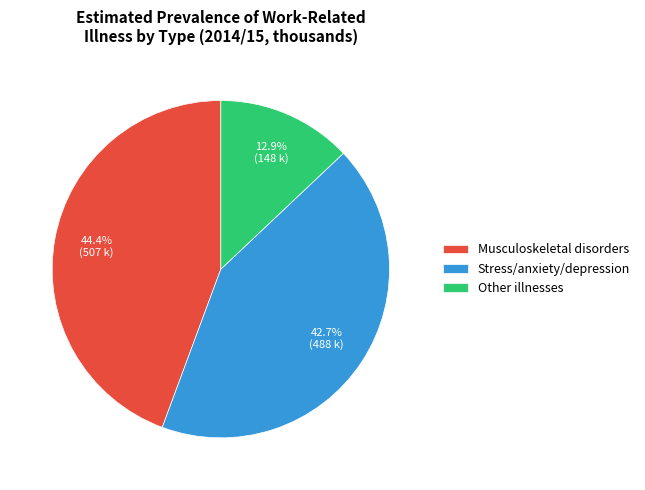

What portion of the pie excludes Other illnesses?

87.1%